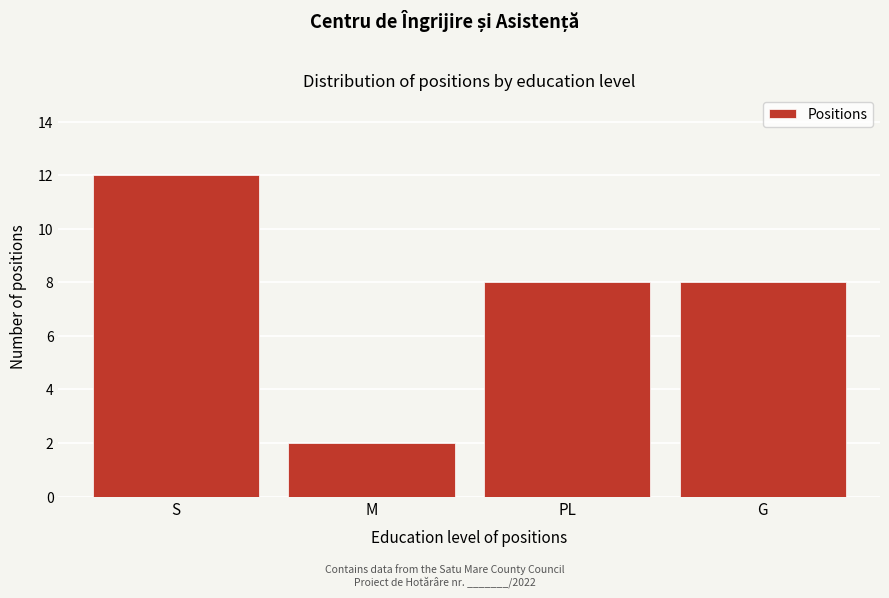

Reading right to left, what are all the values shown in this chart?

G=8	PL=8	M=2	S=12